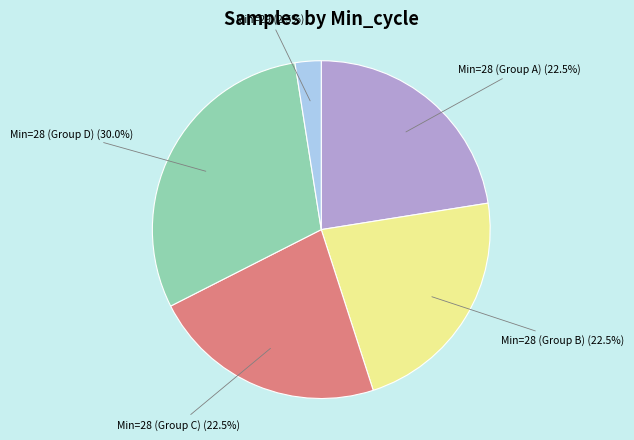

Which slice is the largest?

Min=28 (Group D)